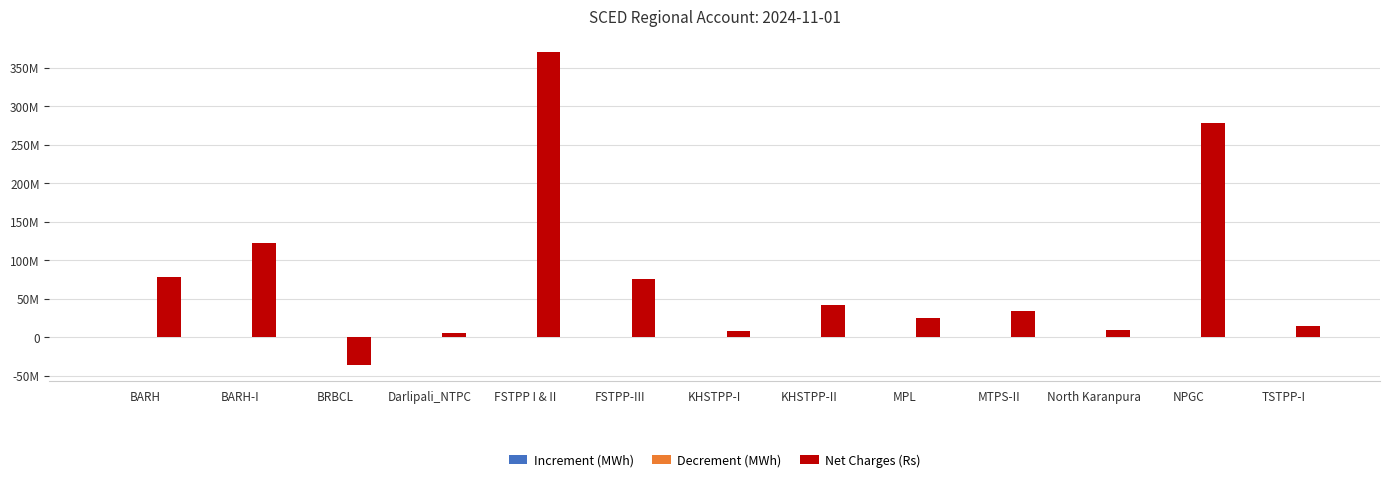

At which label is Decrement (MWh) closest to 10232?

MPL